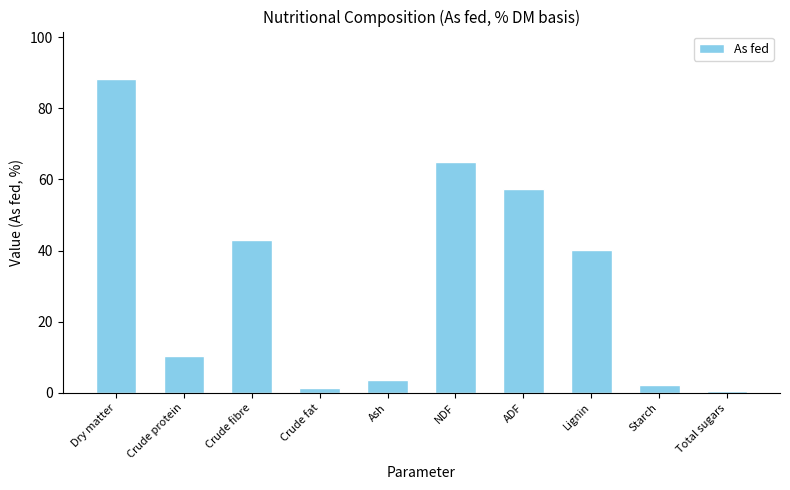

What is the sum of all values?

311.6